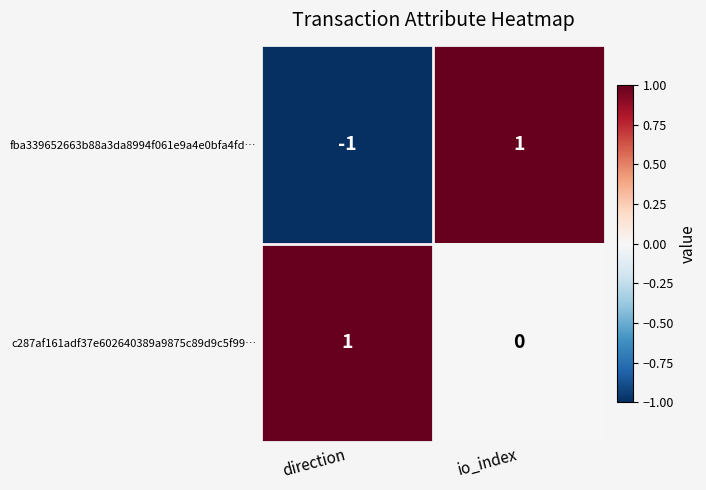

Which series has the largest range (max minus min)?

fba339652663b88a3da8994f061e9a4e0bfa4fd…